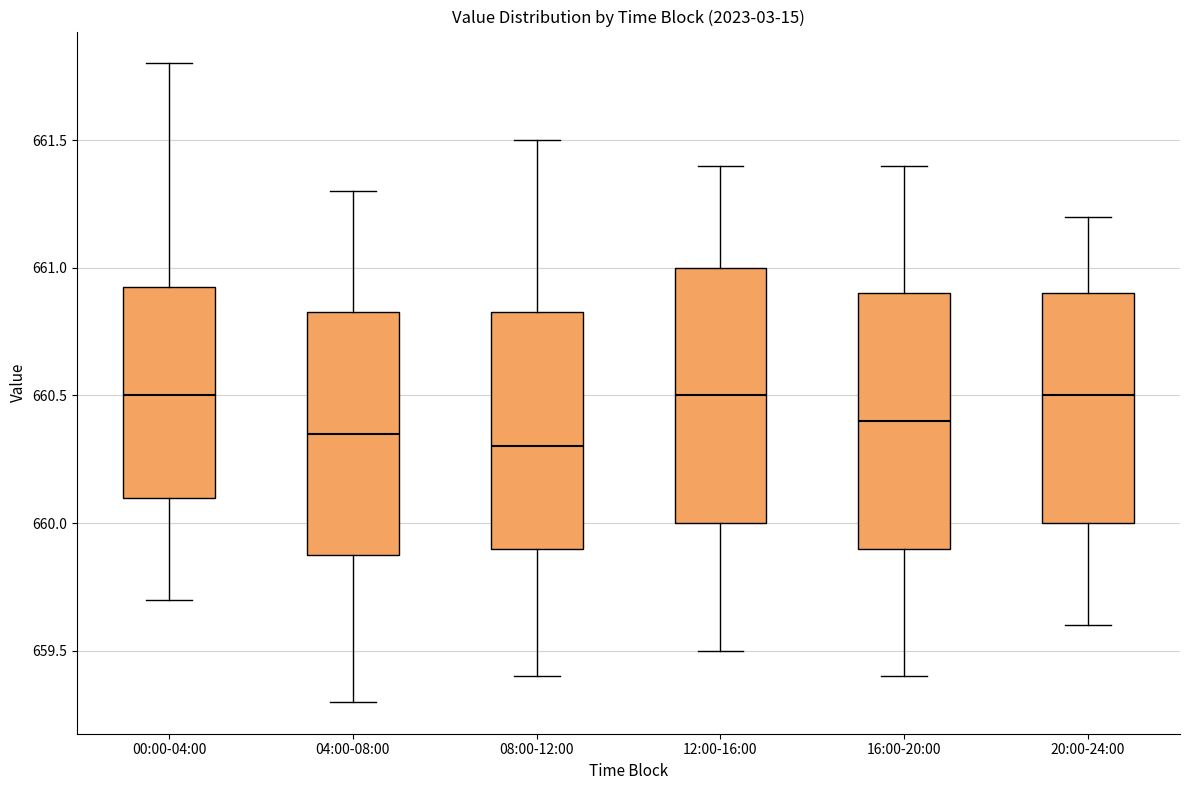

Reading left to right, transcribe this box plot: for each box, give where its median line is, the range the box spans, and where its two whiskers end, as read against the y-axis. The values are not printed on the chart, so give them approximately, as read against the axis.

00:00-04:00: median 660.50, box 660.10 to 660.95, whiskers 659.70 to 661.80
04:00-08:00: median 660.35, box 659.90 to 660.85, whiskers 659.30 to 661.30
08:00-12:00: median 660.30, box 659.90 to 660.85, whiskers 659.40 to 661.50
12:00-16:00: median 660.50, box 660.00 to 661.00, whiskers 659.50 to 661.40
16:00-20:00: median 660.40, box 659.90 to 660.90, whiskers 659.40 to 661.40
20:00-24:00: median 660.50, box 660.00 to 660.90, whiskers 659.60 to 661.20